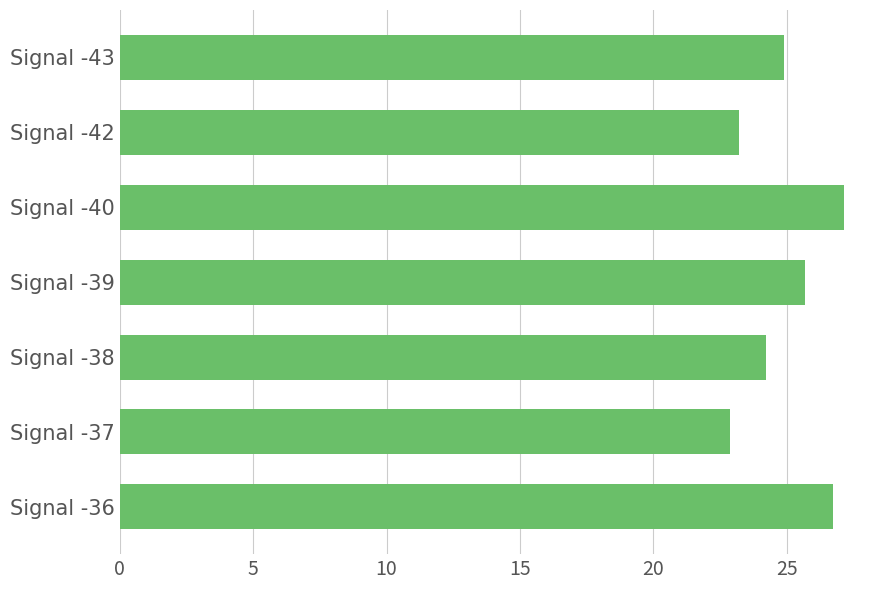

How many values exceed 24?

5